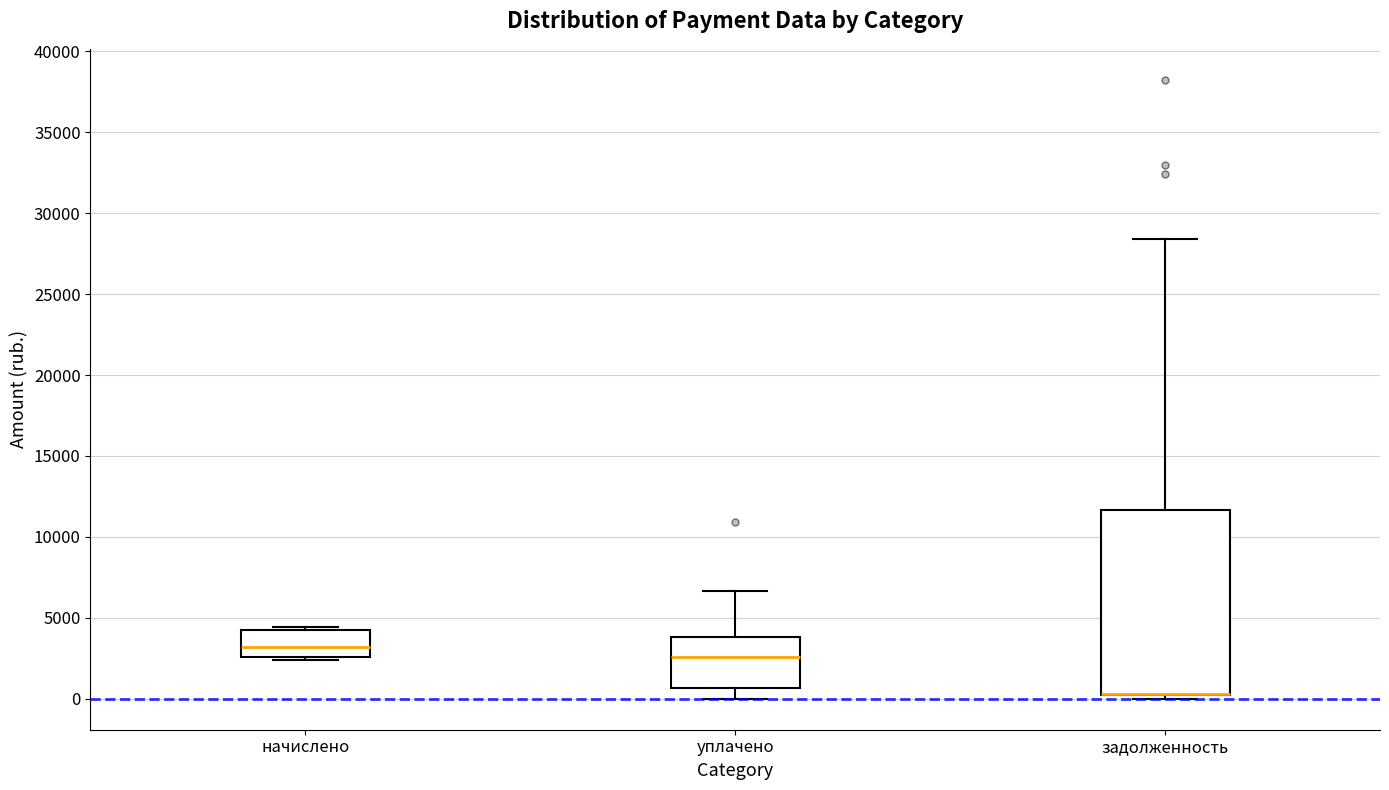

Reading left to right, read every box against the y-axis: the position of its median line, the range the box covers, and the ends of its whiskers. The values are not printed on the chart, so give them approximately, as read against the axis.

начислено: median 3000, box 2500 to 4000, whiskers 2500 (just below the box's lower edge) to 4500
уплачено: median 2500, box 500 to 4000, whiskers 0 to 6500
задолженность: median 500 (drawn on the box's lower edge), box 0 to 11500, whiskers 0 (just below the box's lower edge) to 28500